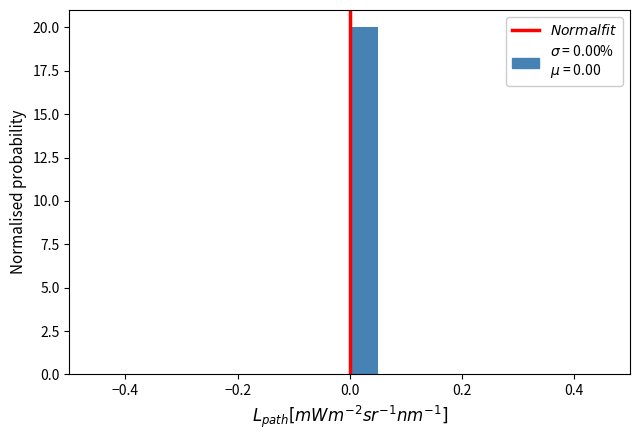

Around what value on the x-axis is the tallest bar? Give the approximate position of its centre, as read against the axis.

0.02